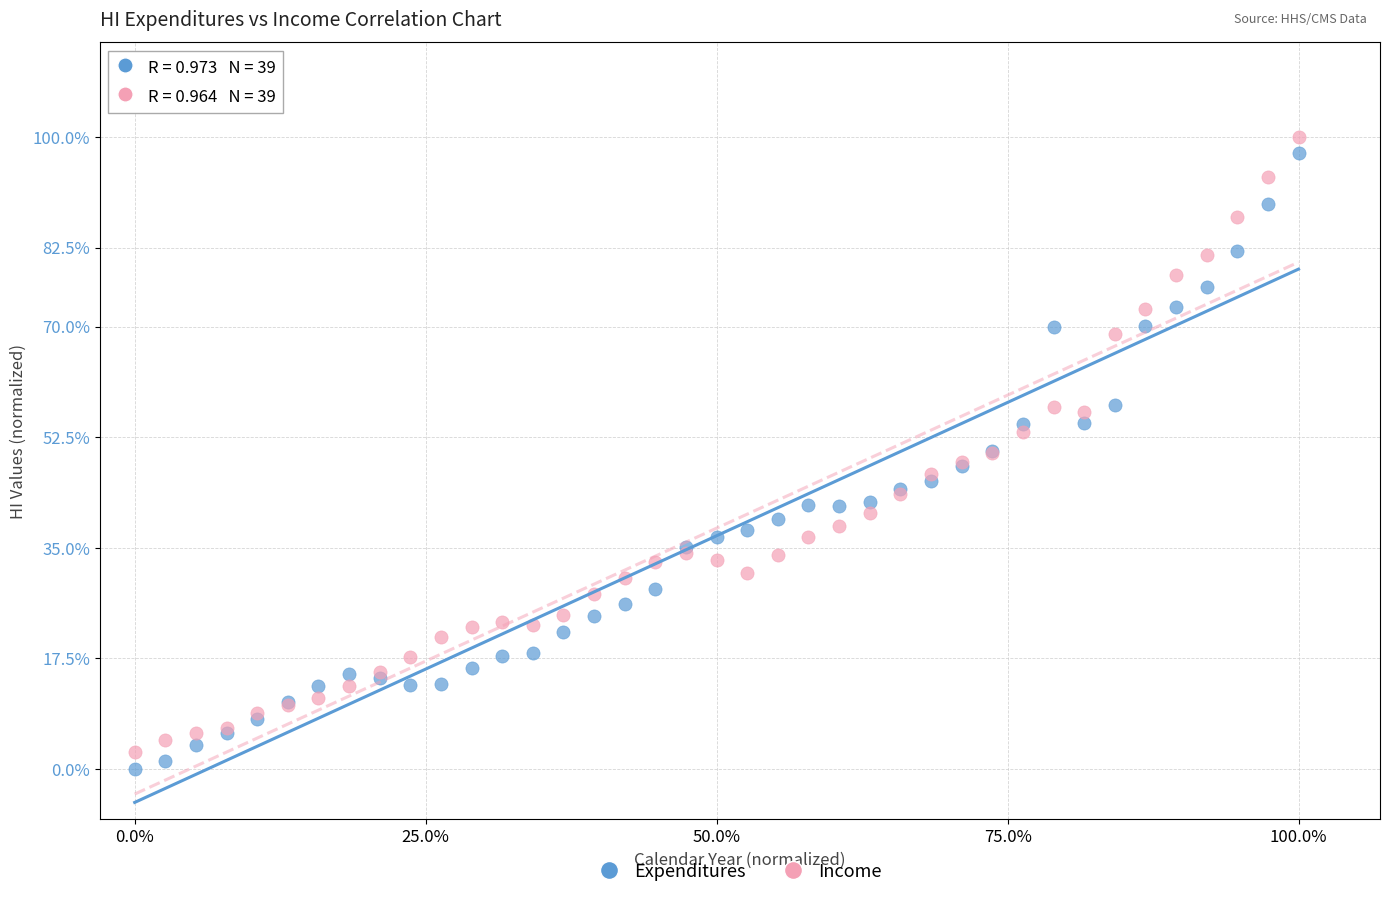

What are all the series names shown in the legend?

Expenditures, Income